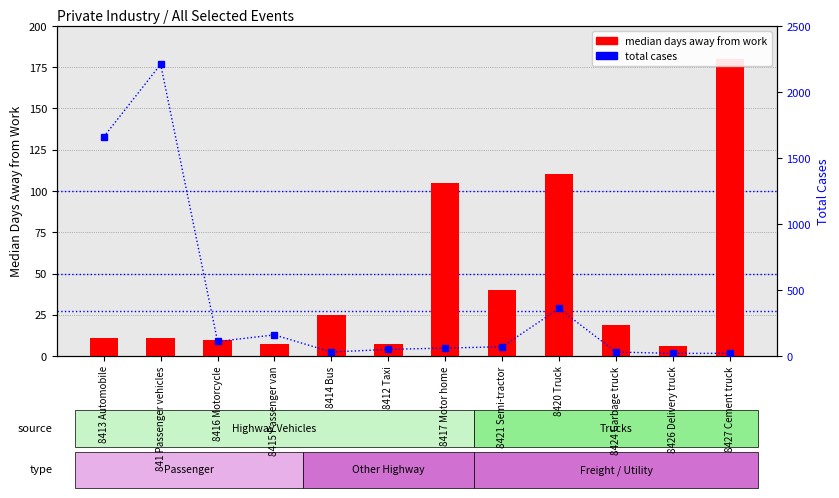

How many groups of bars are there?

12